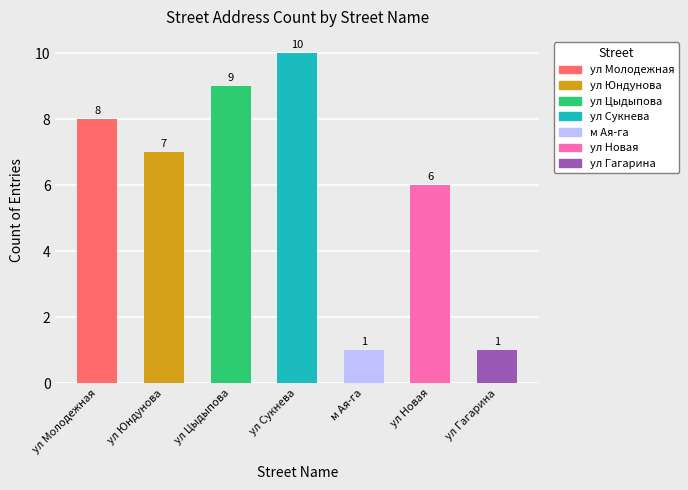

What is the difference between the second highest and second lowest values?

8